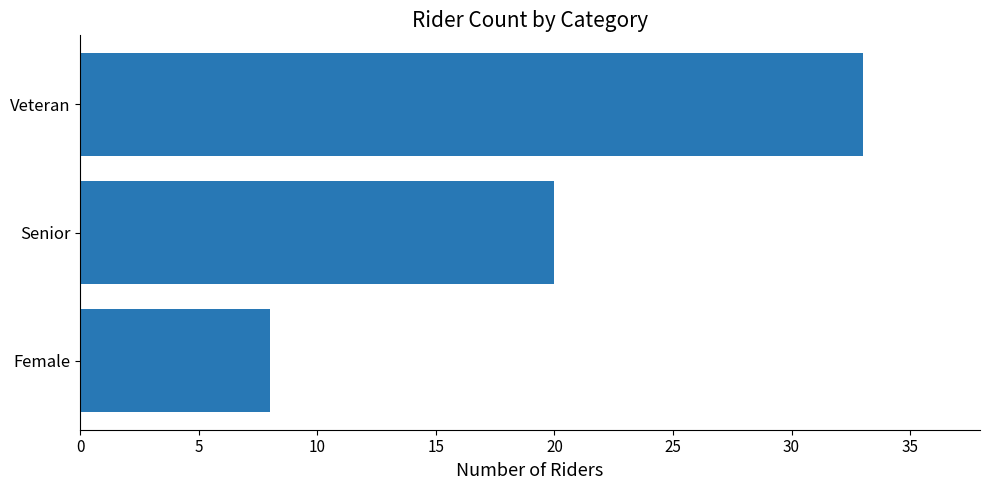

What is the change in value from Female to Senior?

+12